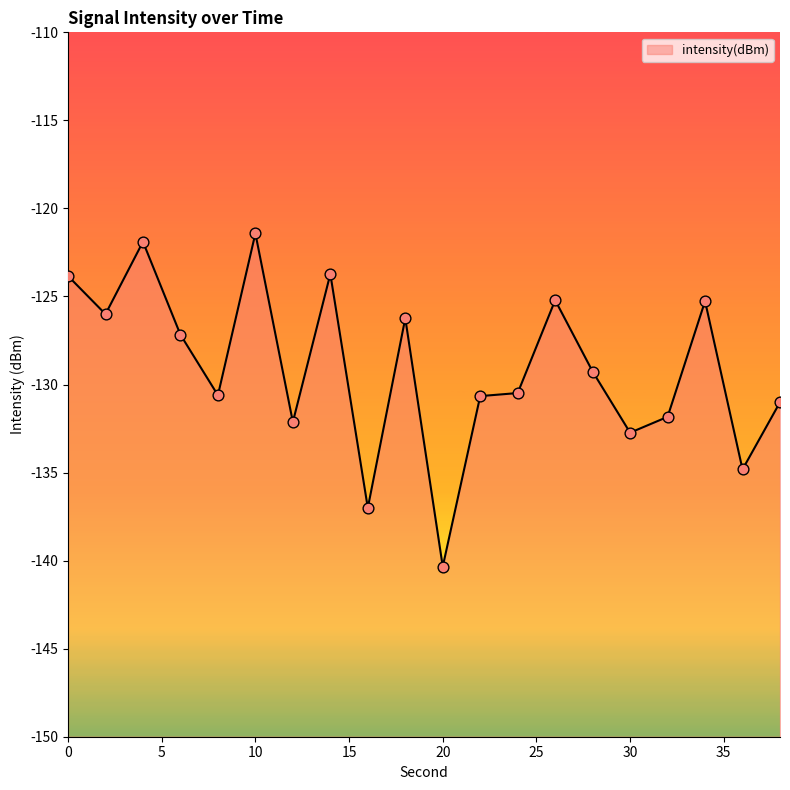

What is the change in value from 2 to 32?

-5.8